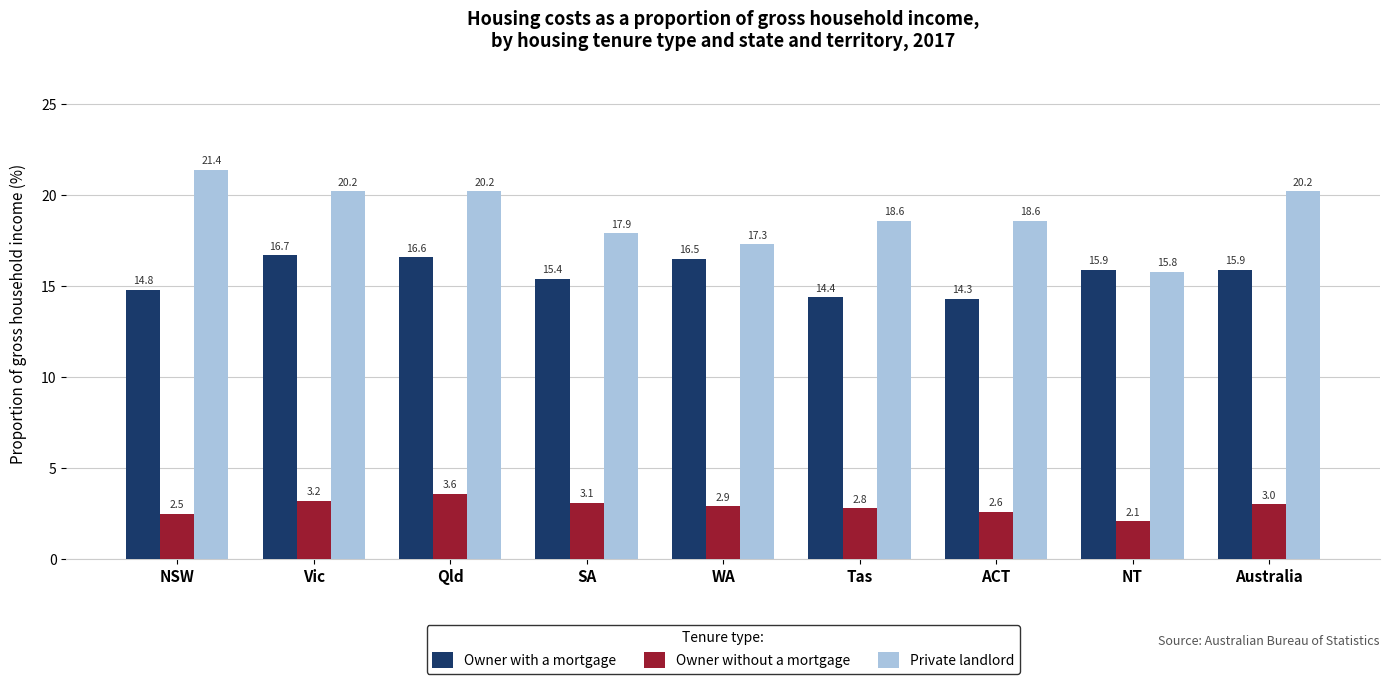

What is the smallest value displayed?

2.1